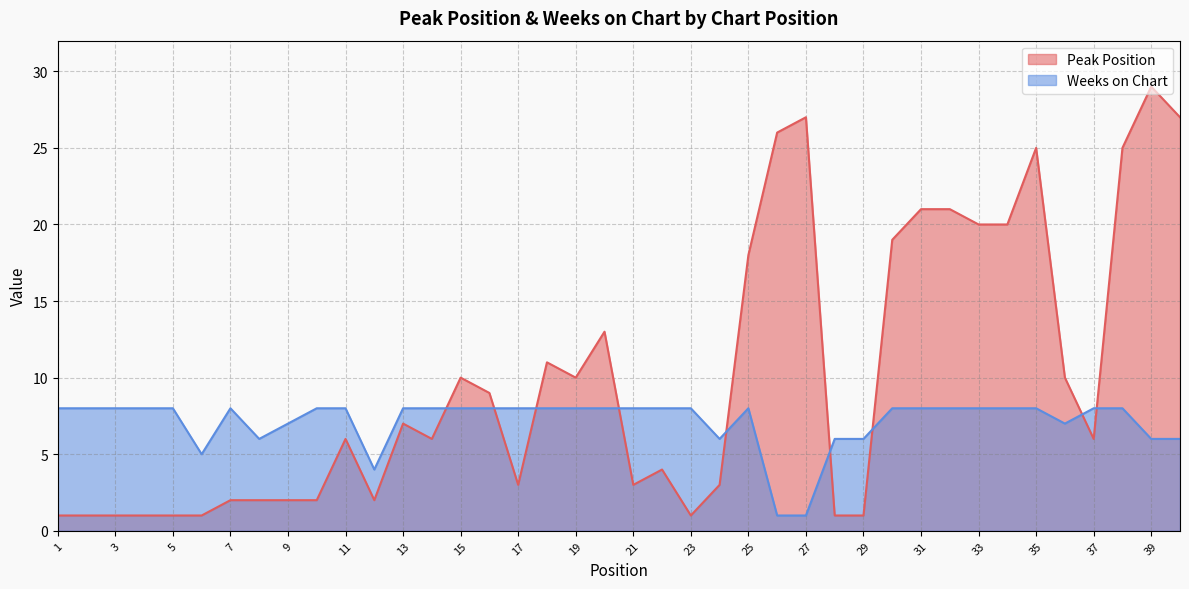

List the series in order of their peak value, highest first.

Peak Position, Weeks on Chart